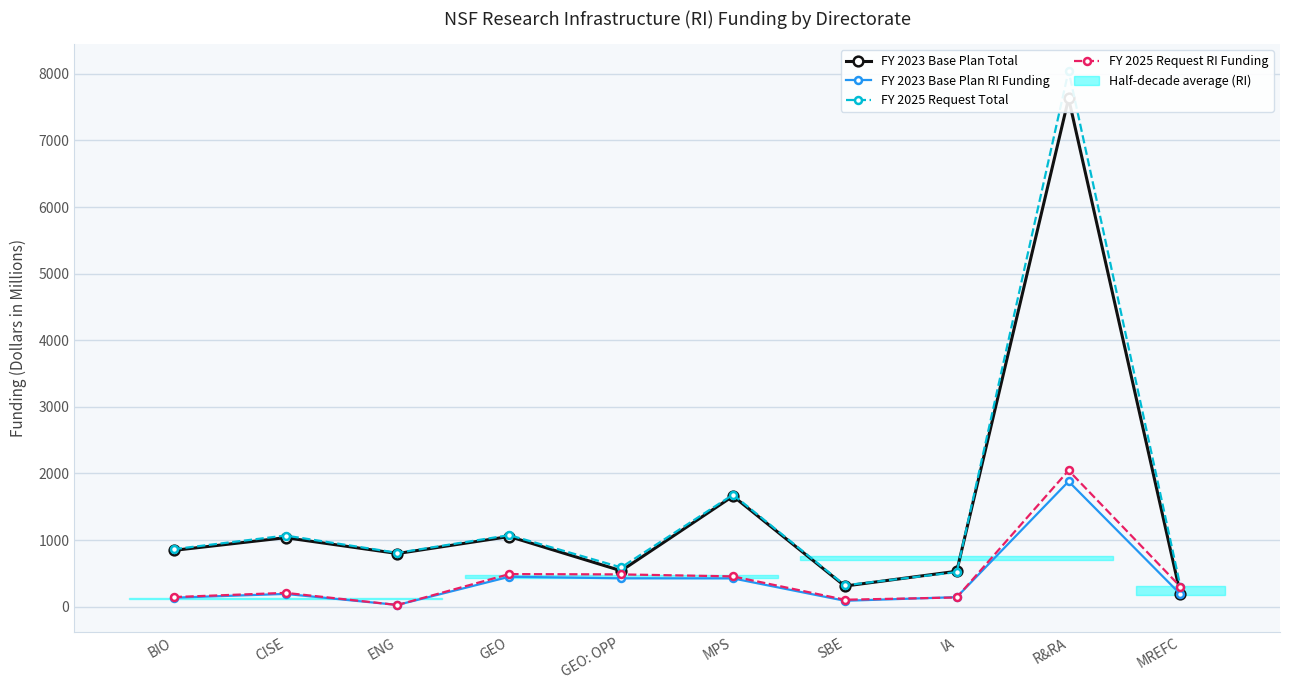

What position from the left is GEO?

4